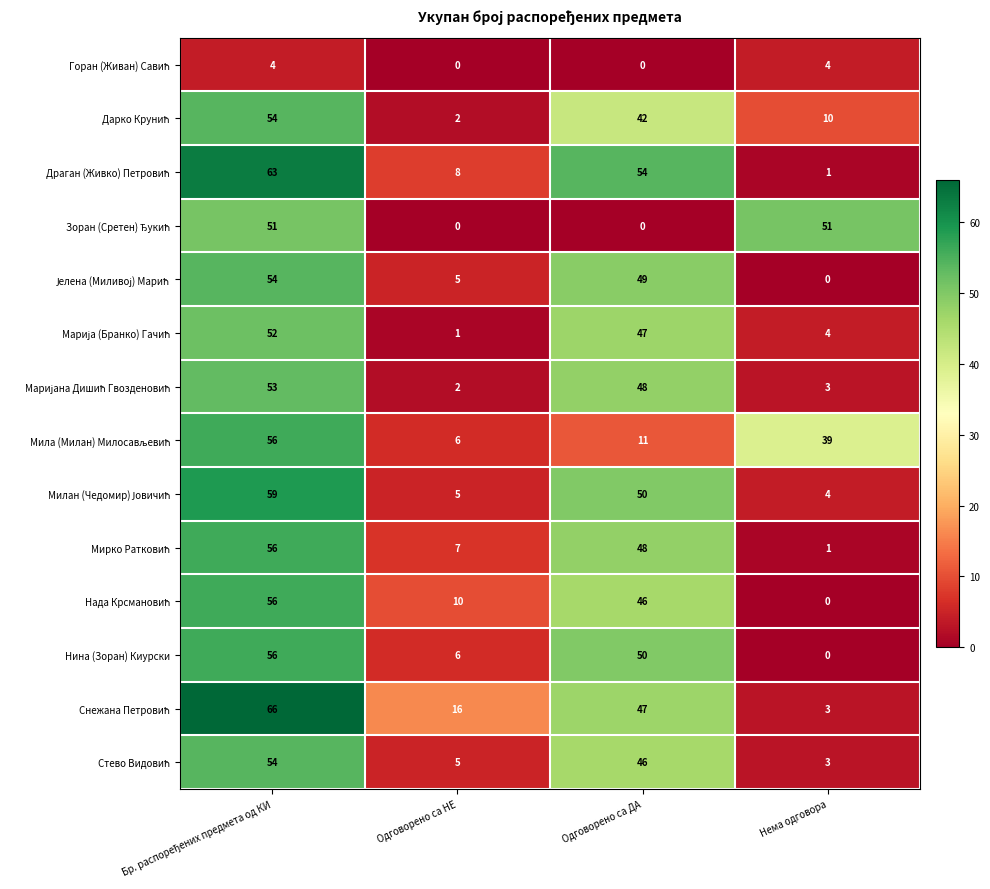

What is the spread (max minus min) of values at Одговорено са ДА?

54